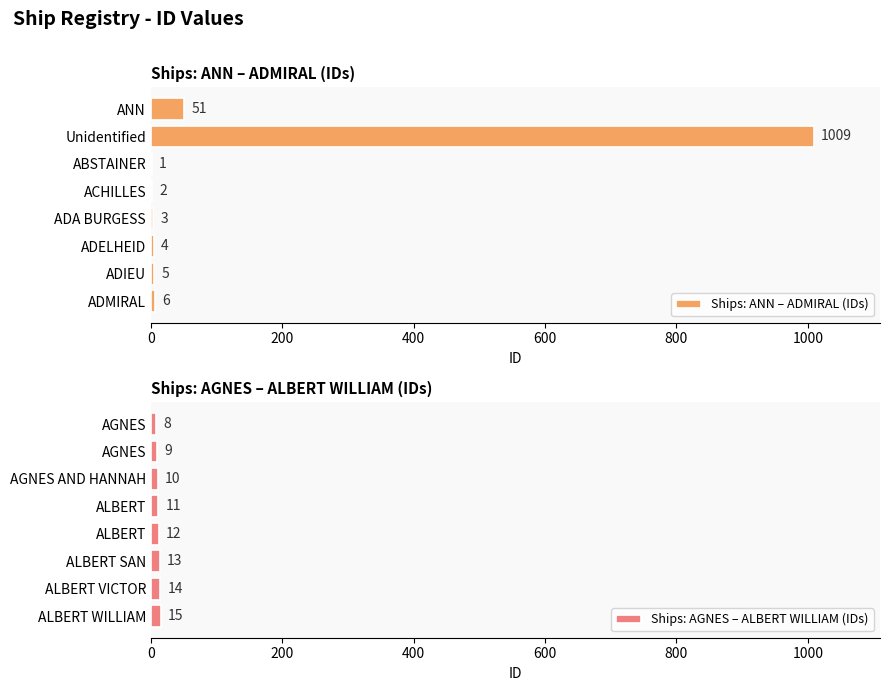

What is the value of the Ships: ANN – ADMIRAL (IDs) bar at the 2nd from the left?

1009